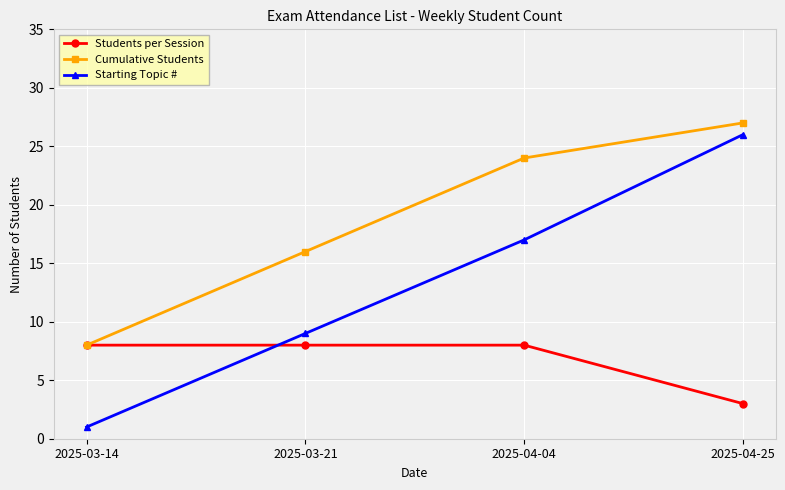

Is it true that Cumulative Students equals 28 at 2025-03-21?

False